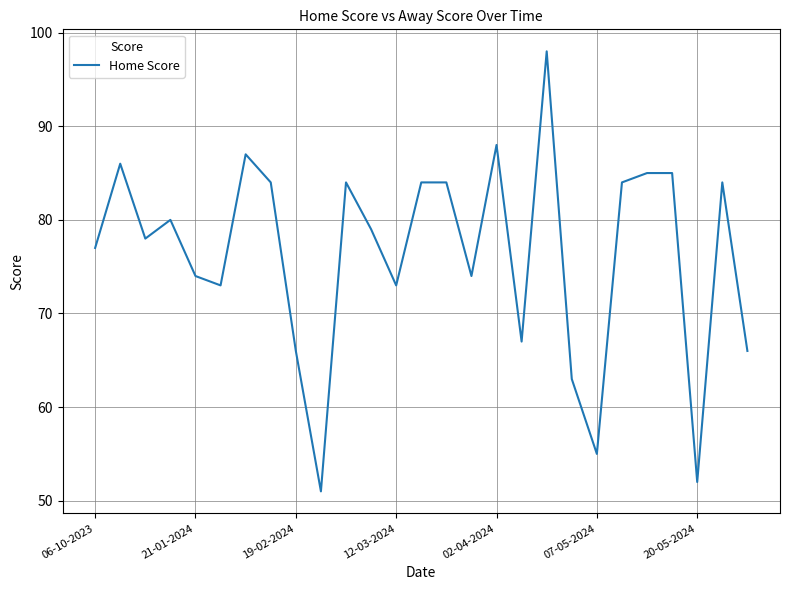

What is the maximum value shown in the chart?

98